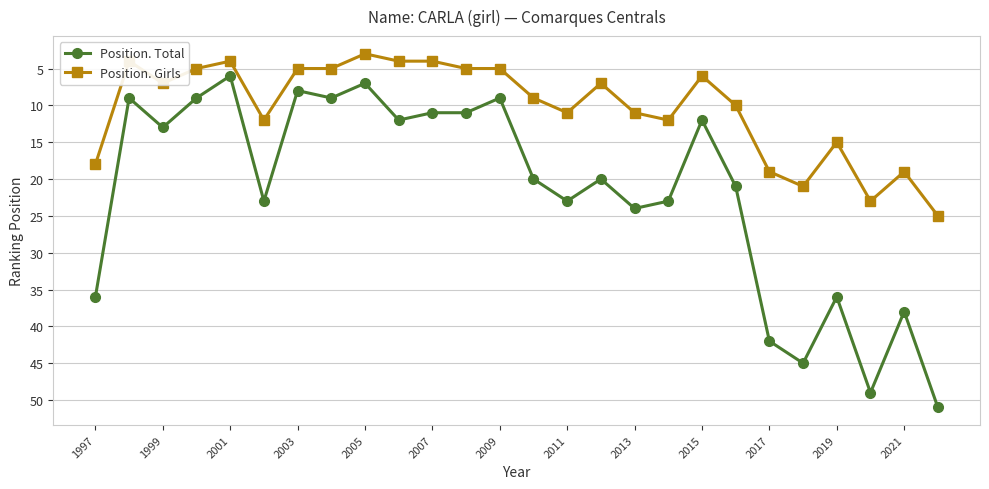

True or false: Position. Total and Position. Girls intersect in this chart.

False